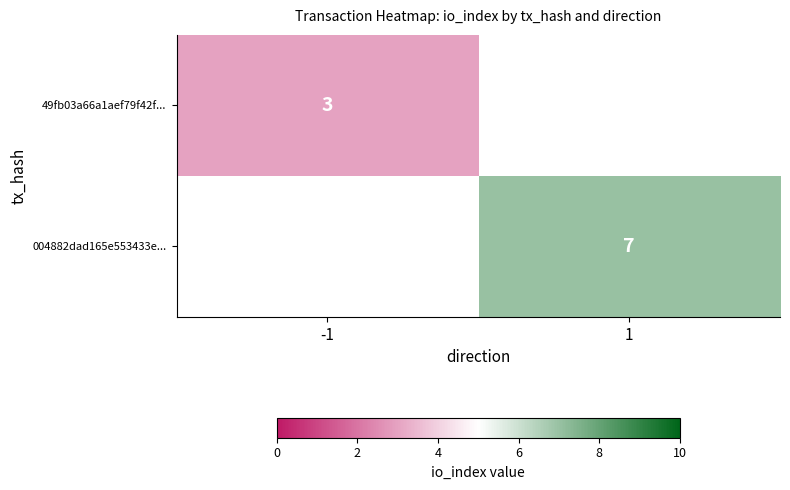

Is the value of 004882dad165e553433e... at 1 greater than the value of 49fb03a66a1aef79f42f... at -1?

Yes